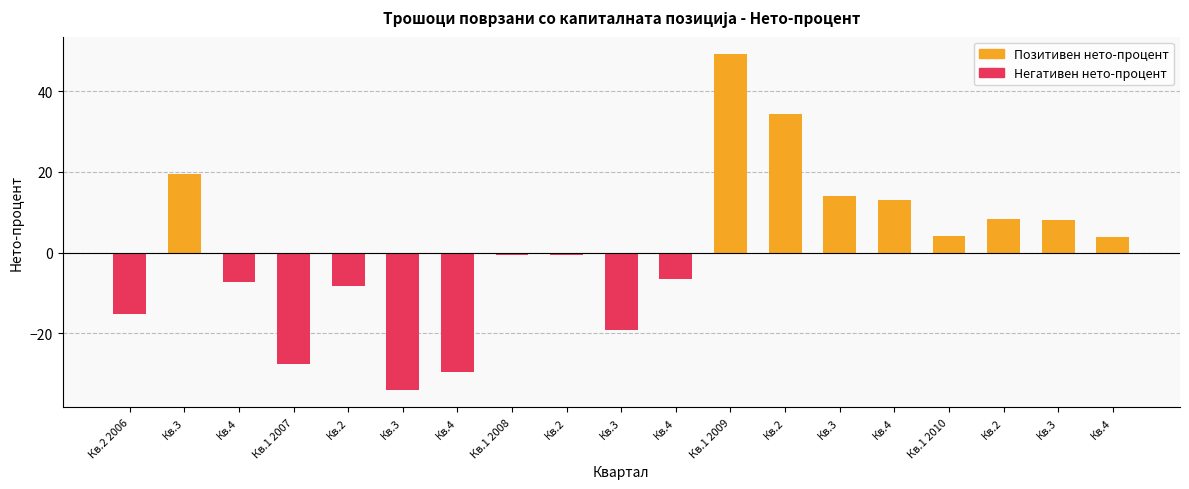

What is the total value across all series at Кв.1 2008?

-0.7